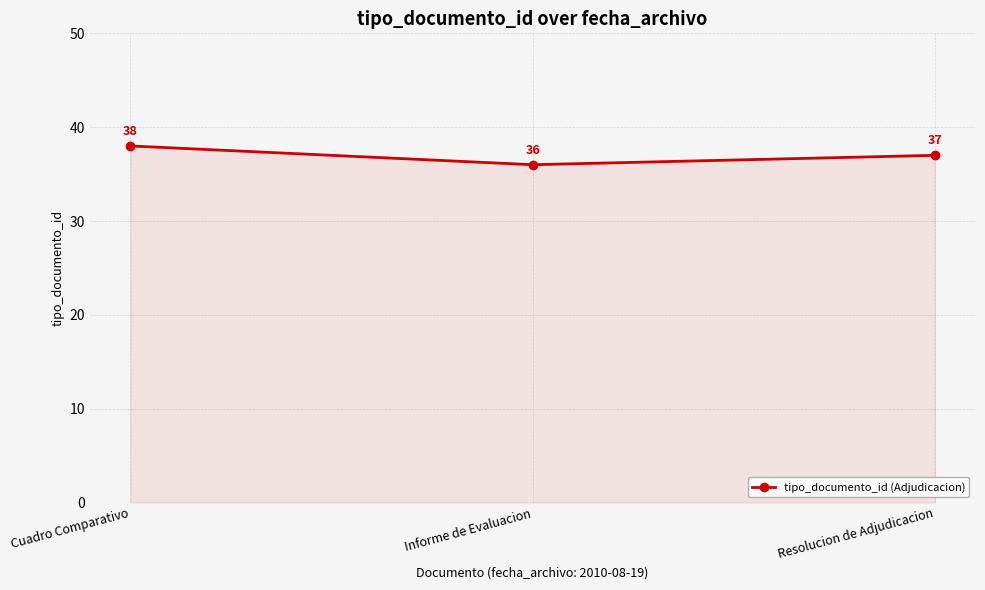

Which label corresponds to the smallest value in the chart?

Informe de Evaluacion